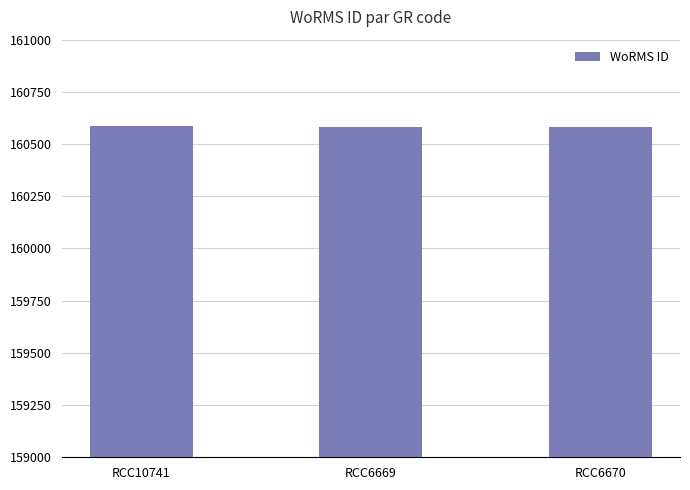

What is the approximate value at RCC6670?

160584